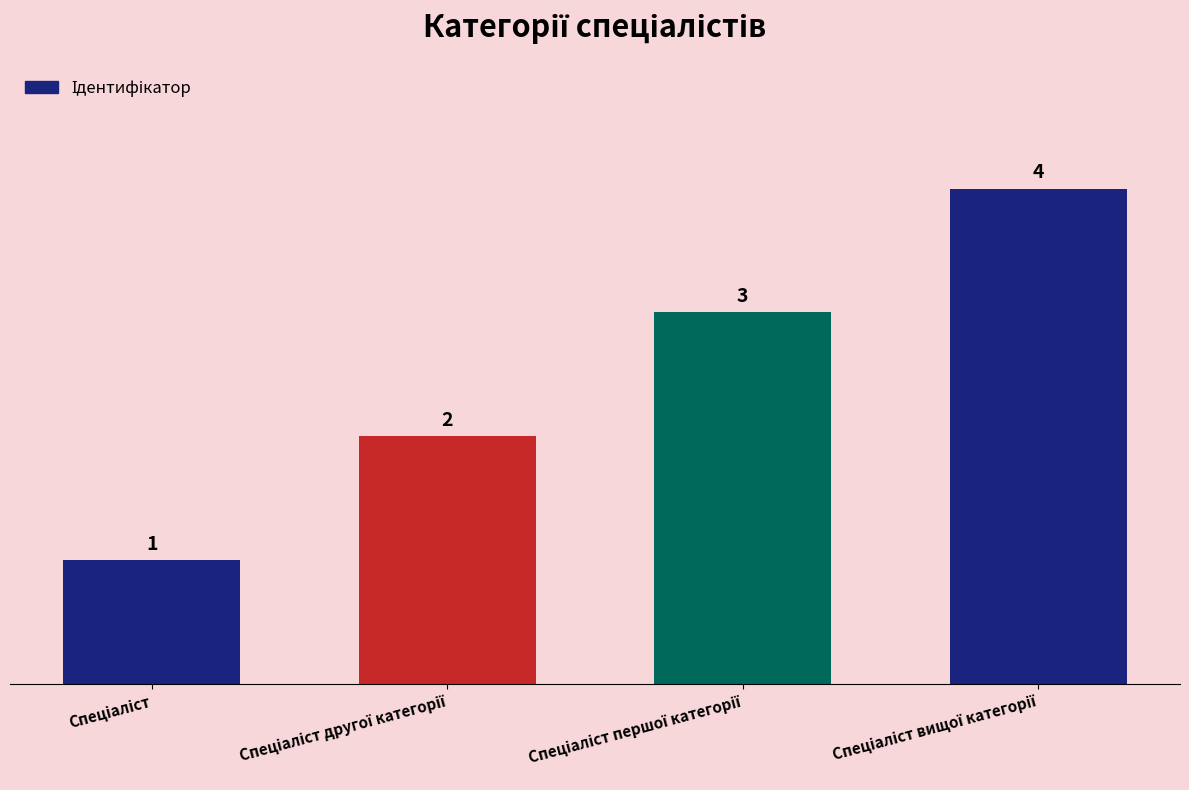

Count the values in the range 2 to 4.

3